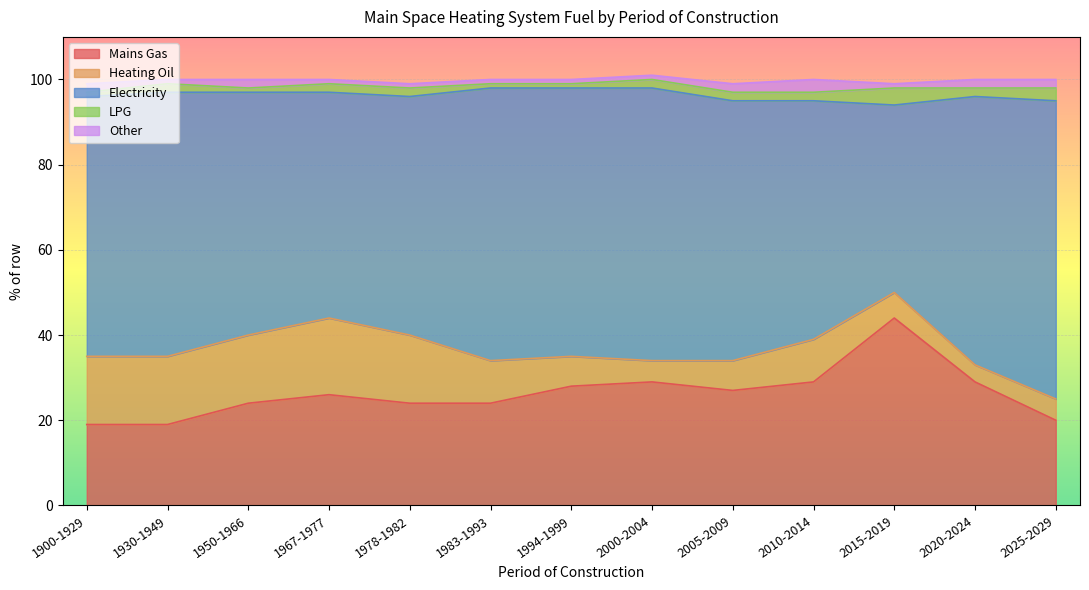

How many interior local valleys does the Electricity series have?

3